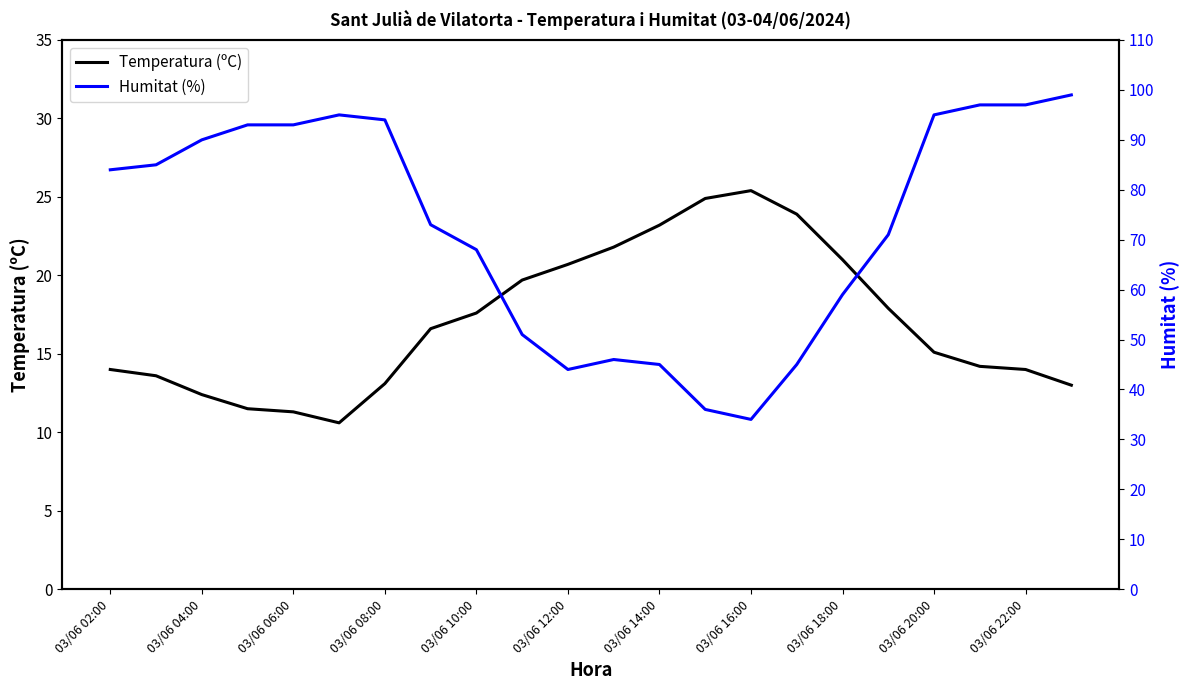

What is the minimum value for Temperatura (ºC)?

10.6